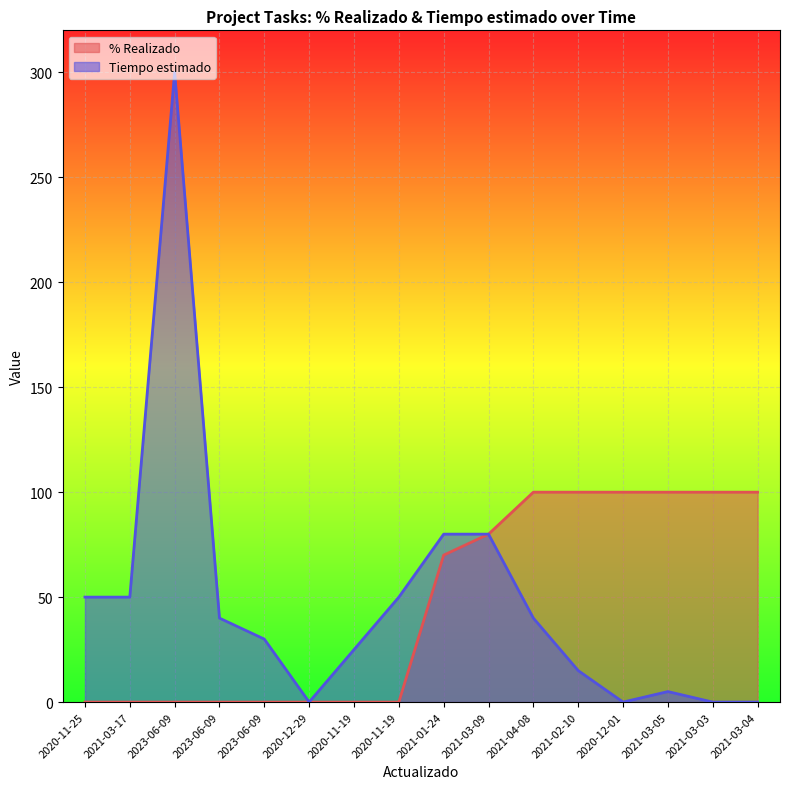

What is the label of the 11th point from the right?

2020-12-29